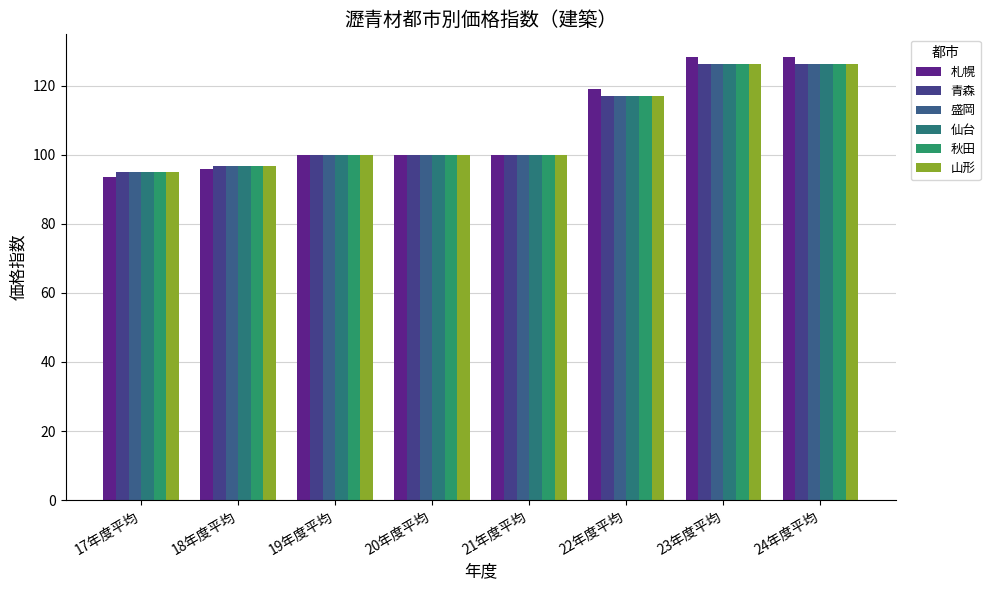

What is the label of the 7th bar from the right?

18年度平均